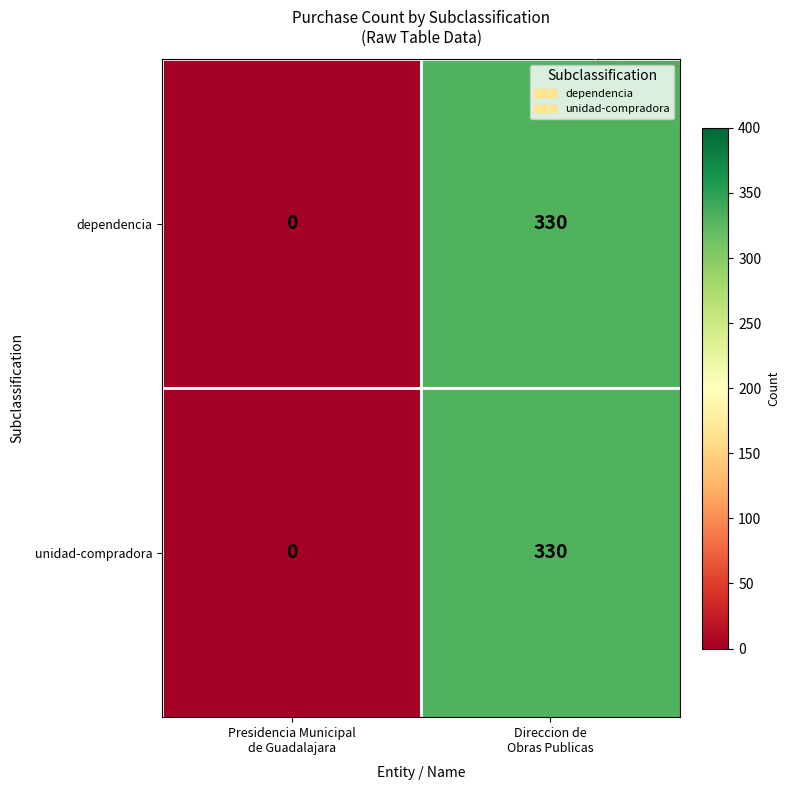

Count the number of data series in this chart.

2